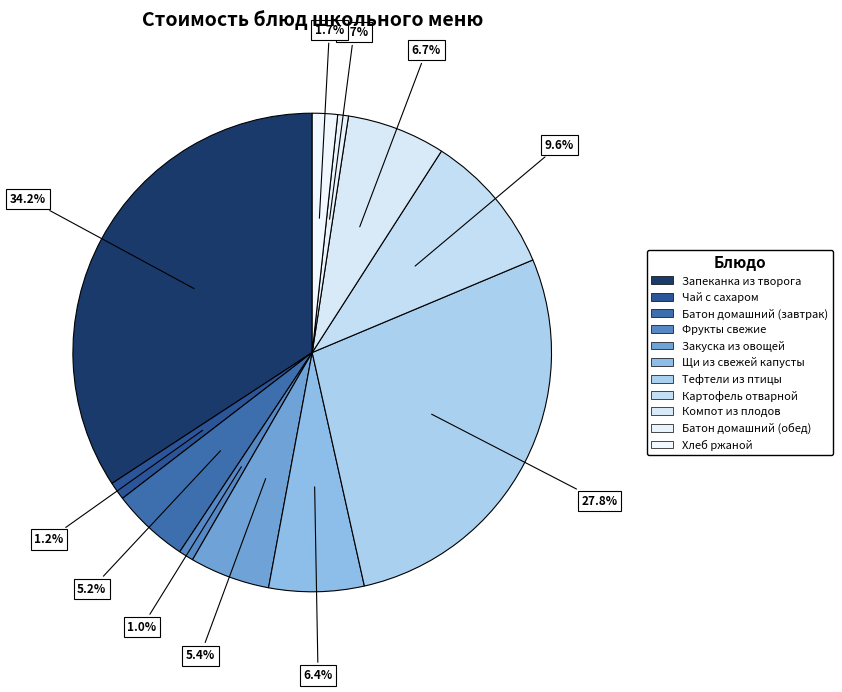

How many slices are in this pie chart?

11